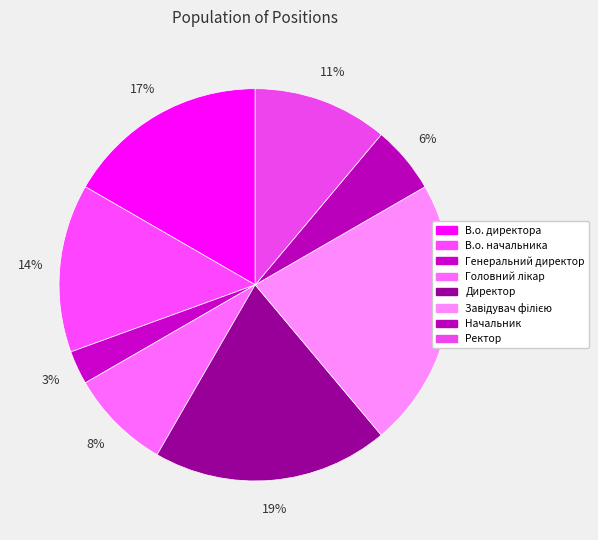

To the nearest percent, what is the difference between the largest and smallest slice percentages?

19%